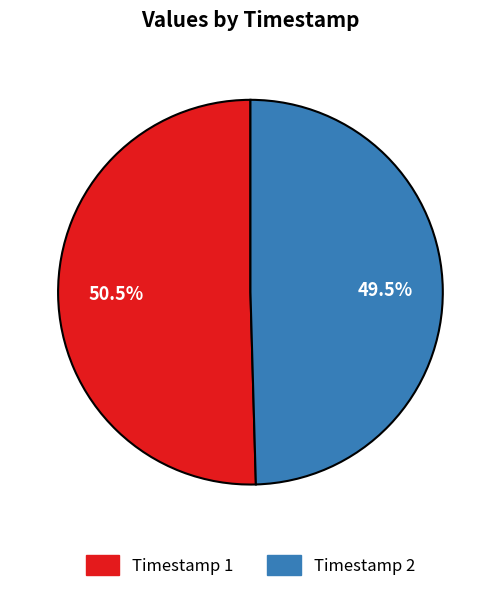

Combined, do Timestamp 2 and Timestamp 1 account for over 50%?

Yes